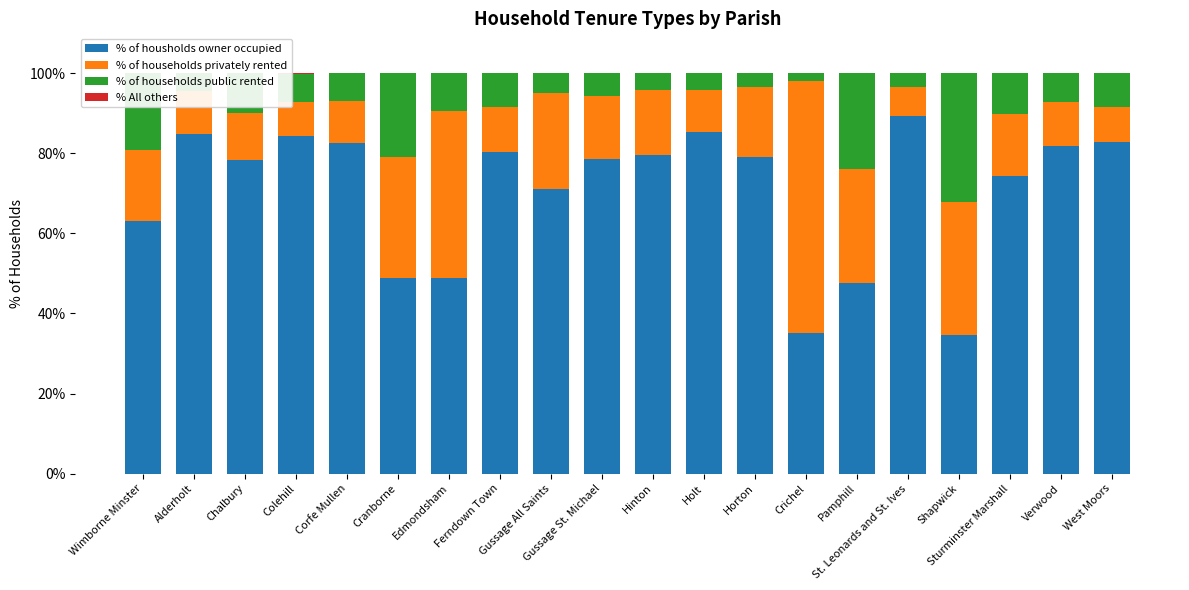

What are all the series names shown in the legend?

% of housholds owner occupied, % of households privately rented, % of households public rented, % All others